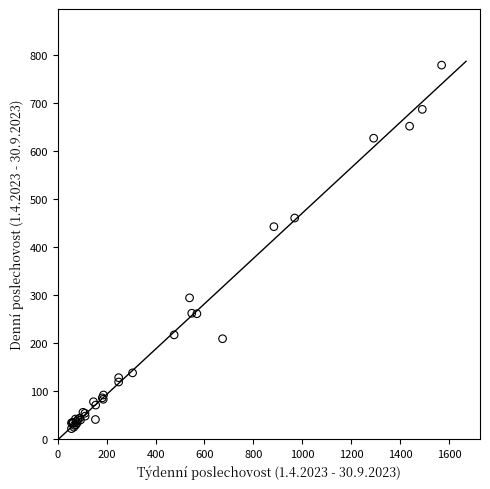

What Y value in the scatter plot is closest to 400?

442